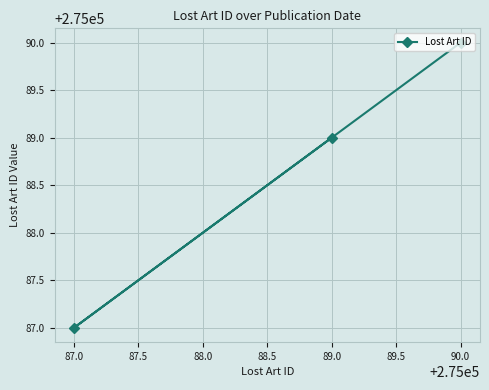

Where is the data nearest to the value 275088?

87.0